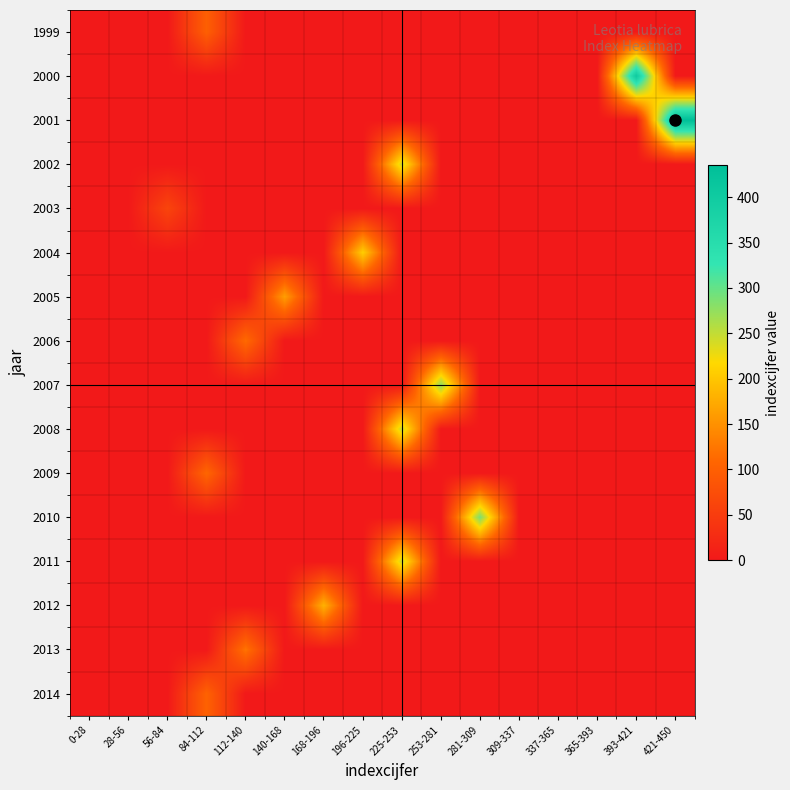

At how many categories does at least one series exceed 41?

11